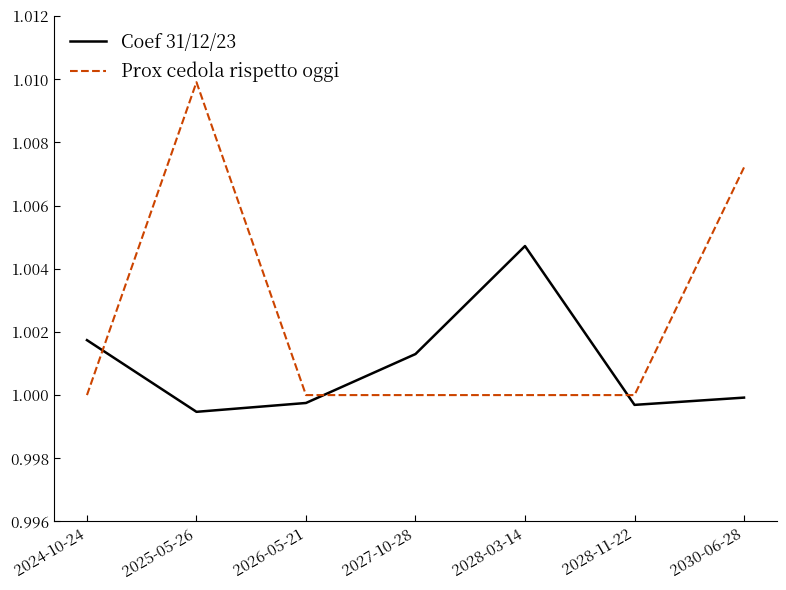

How many times do Prox cedola rispetto oggi and Coef 31/12/23 cross each other?

3